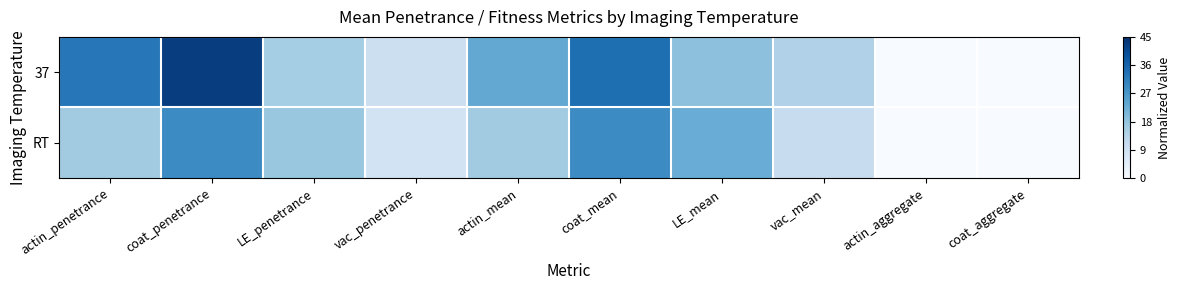

Which has a higher value, actin_mean or vac_mean?

actin_mean